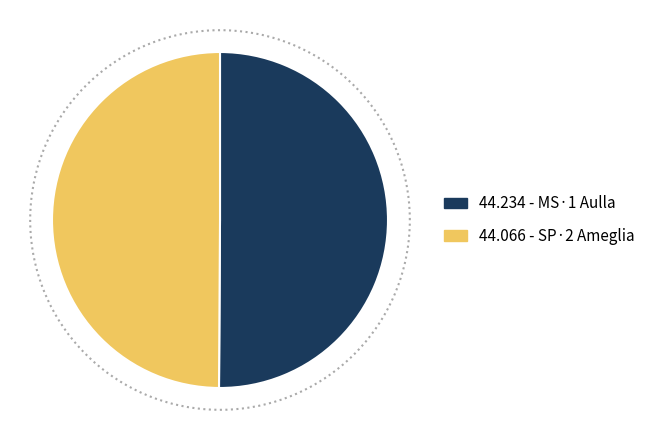

What percentage is the SP·2 Ameglia slice, to the nearest percent?

50%